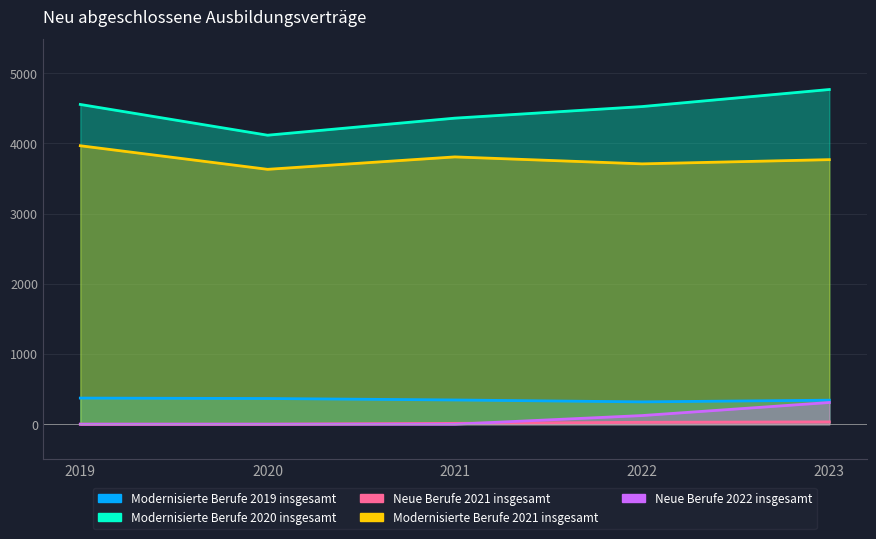

What is the total value across all series at 2022?

8700